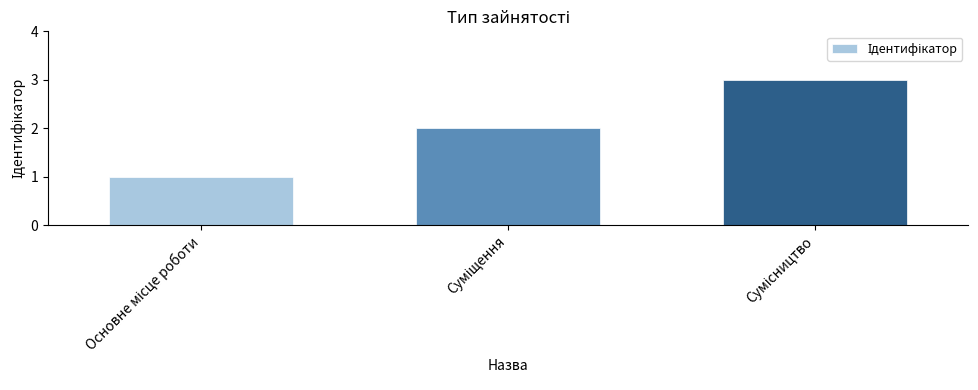

What is the sum of all values?

6